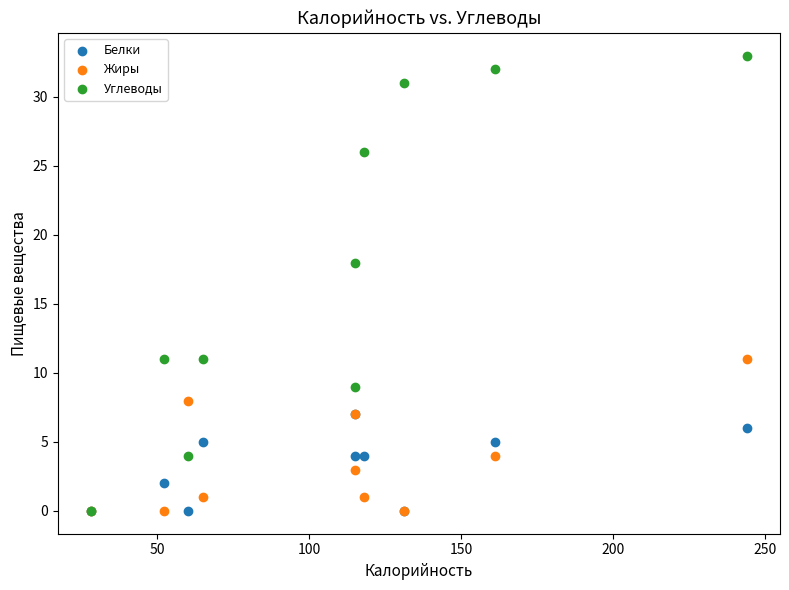

Which series has the largest Y range (max minus min)?

Углеводы